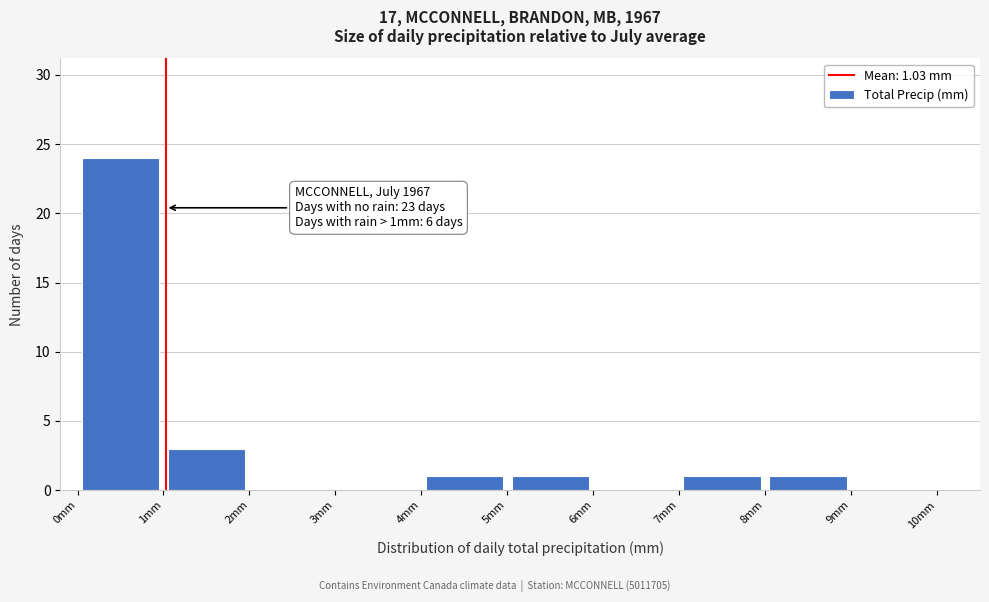

Which range on the x-axis has the tallest bar?

0 to 1